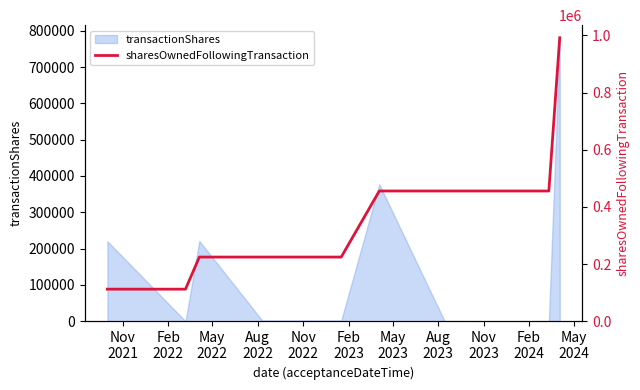

At which label is the value closest to 552034?

Feb
2023